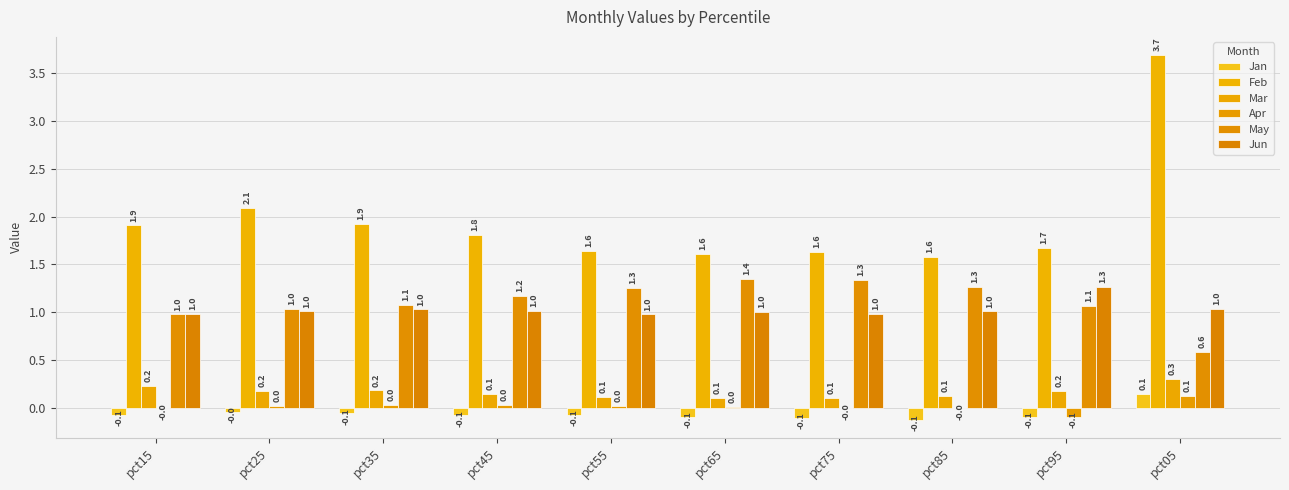

Which series changed the most between pct35 and pct55?

Feb